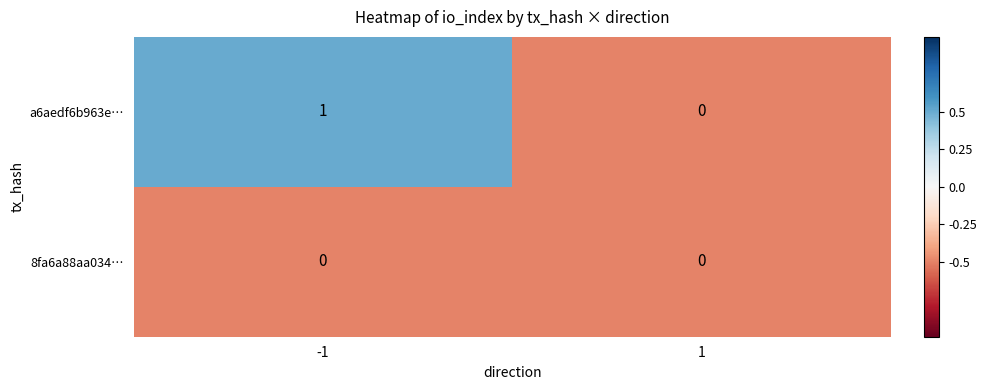

Which series has the largest total across all categories?

a6aedf6b963e…